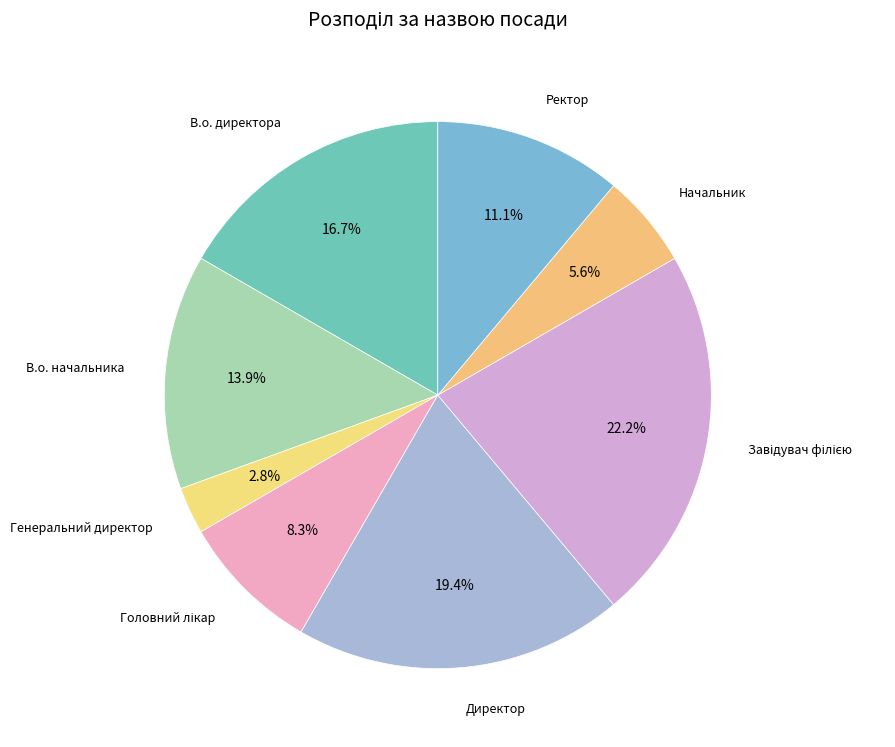

Does Директор account for over 50% of the chart?

No